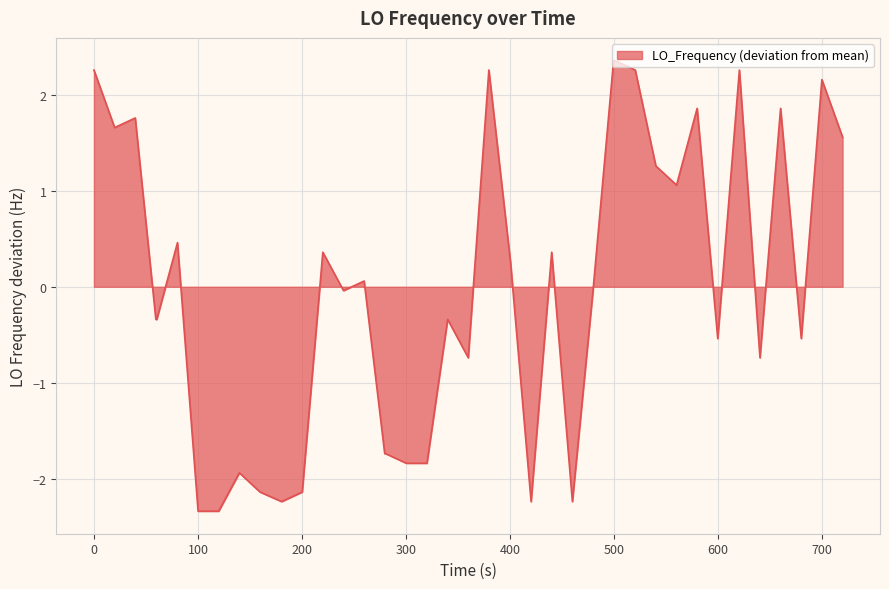

Does the chart display data point markers on the line(s)?

No